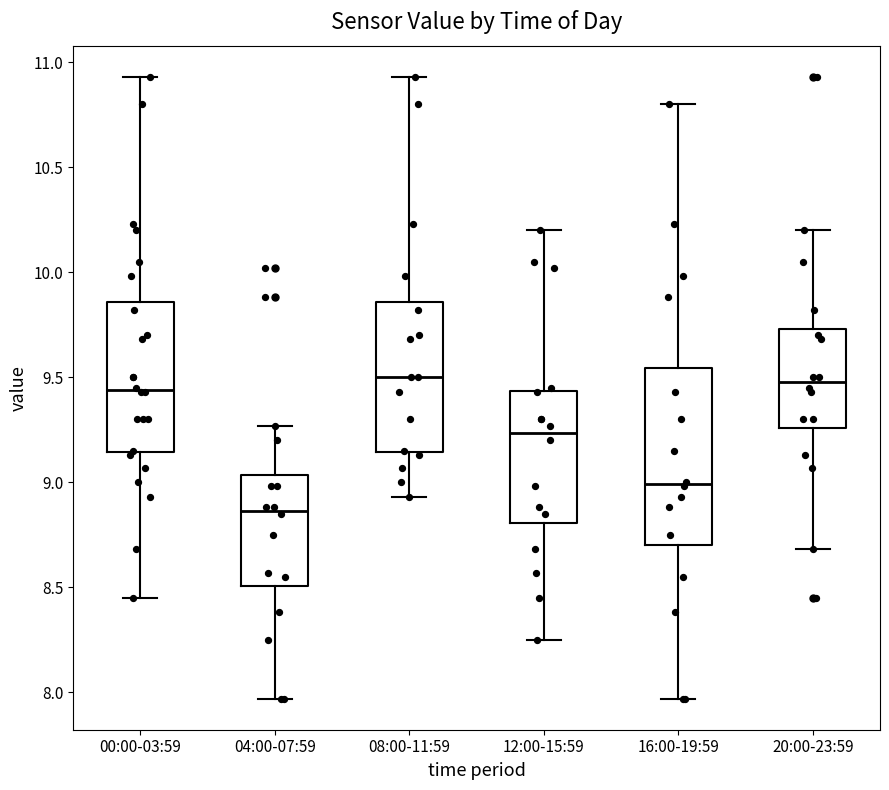

Which box's median line is the lowest?

04:00-07:59